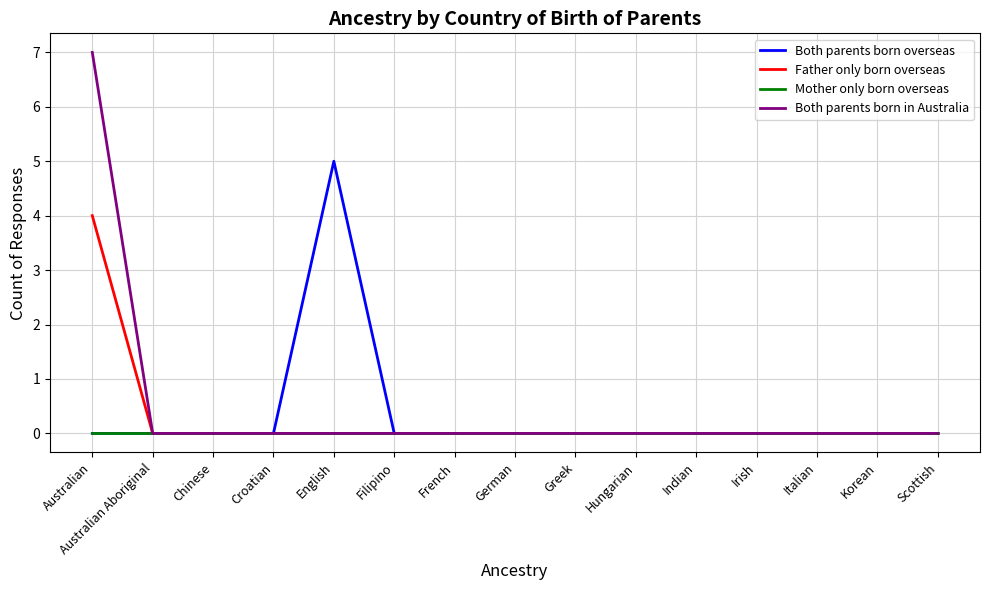

How many Father only born overseas values are between 0 and 1?

14